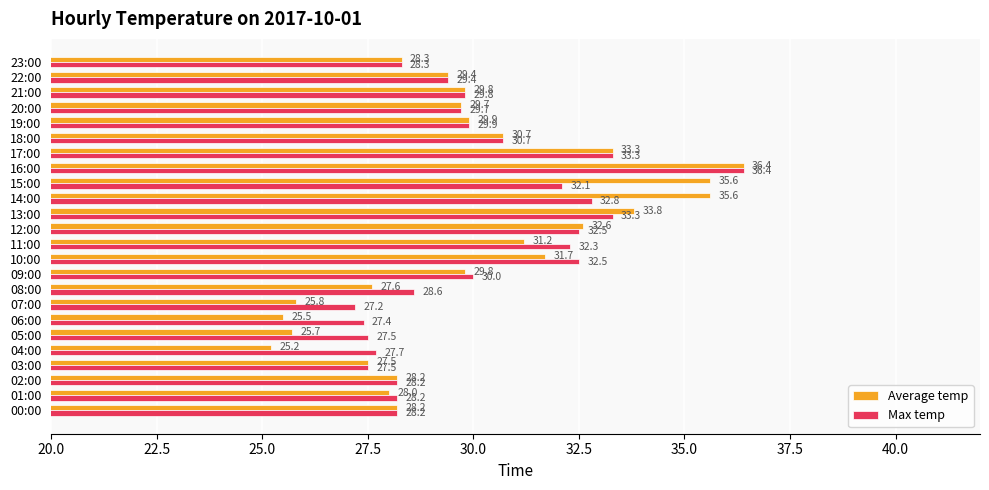

True or false: Average temp has a value of 29.4 at 22:00.

True